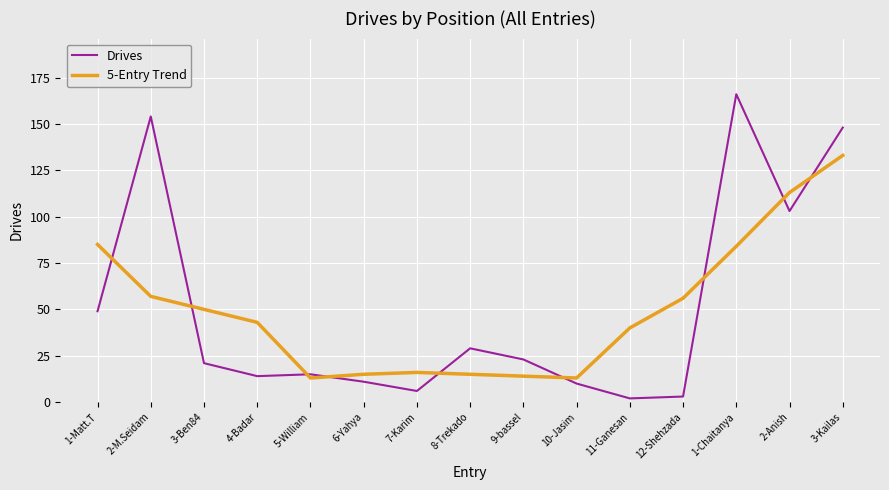

What is the maximum value for Drives?

166